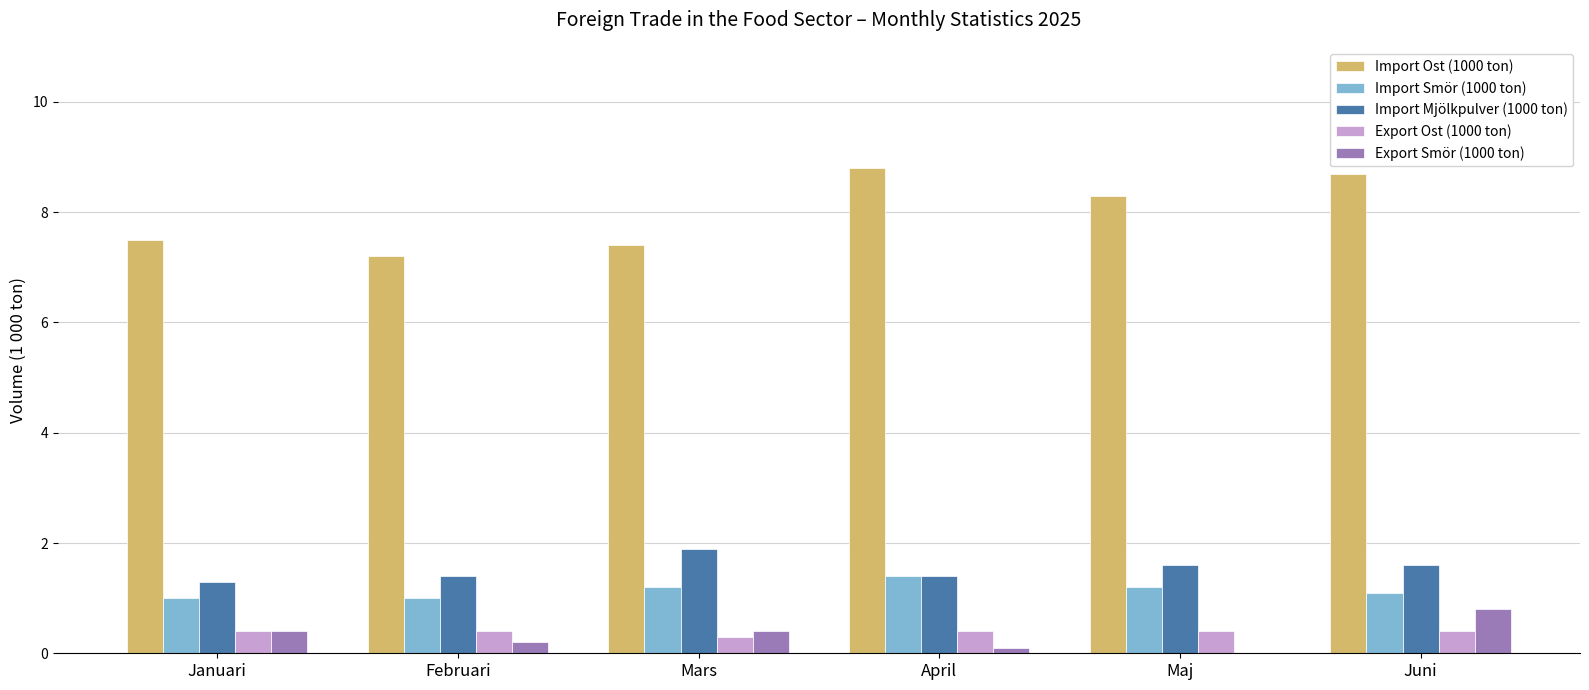

Which category has the highest value across all series?

April